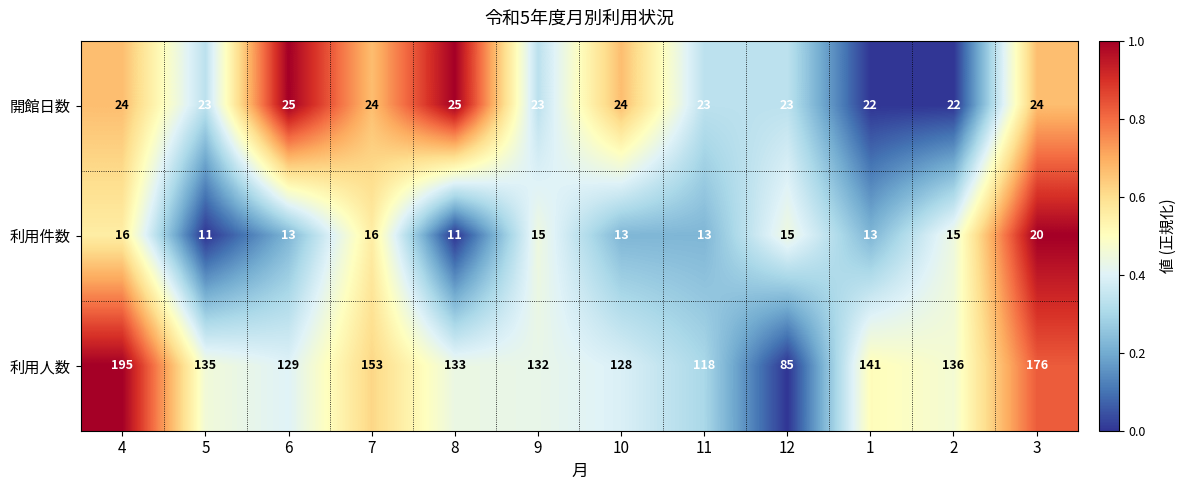

The 利用件数 series shows 23 at 2. True or false?

False